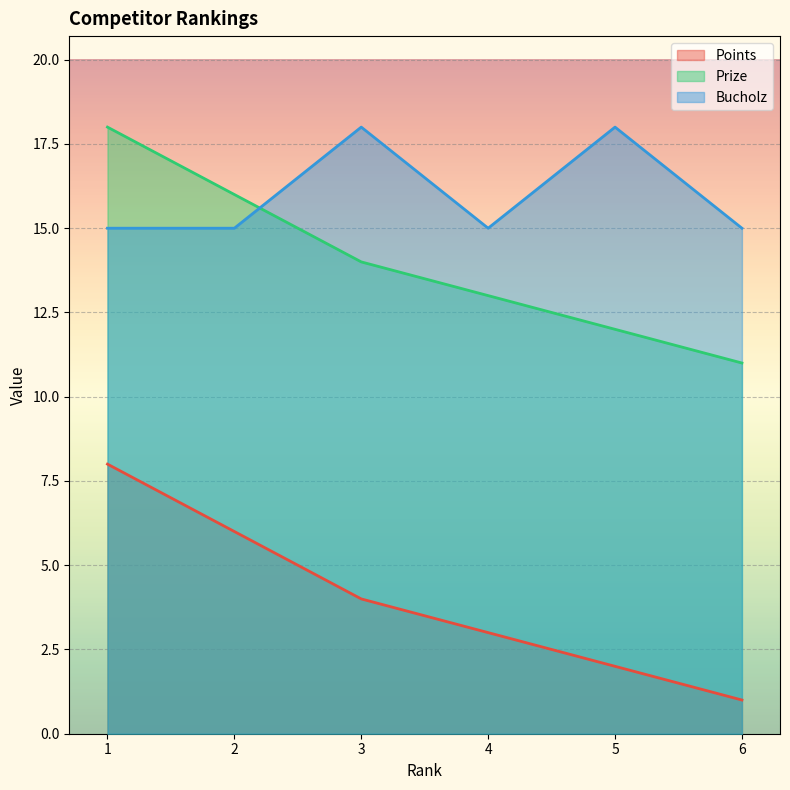

What is the spread (max minus min) of values at 2?

10